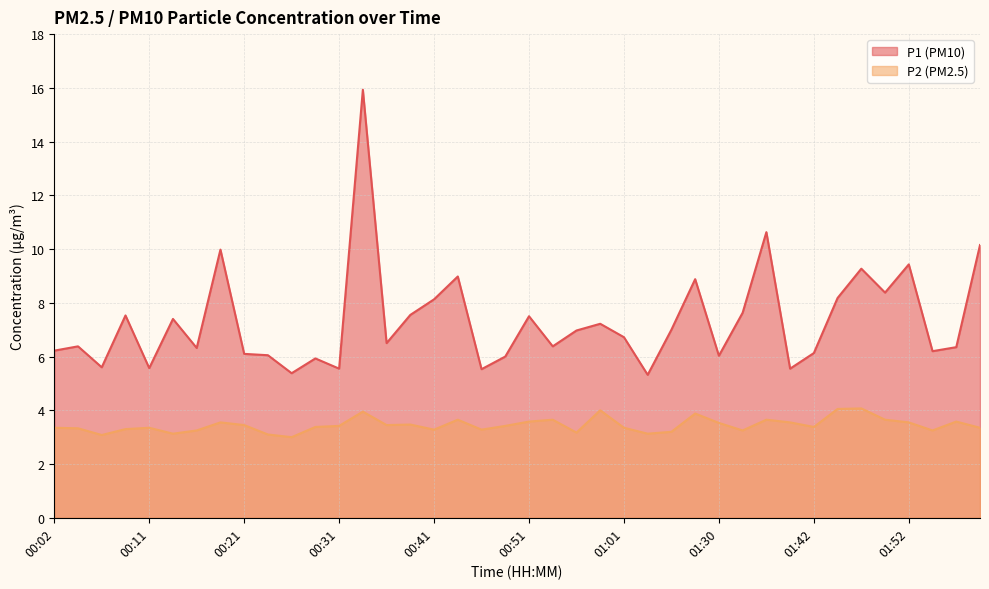

How many lines are shown in the chart?

2